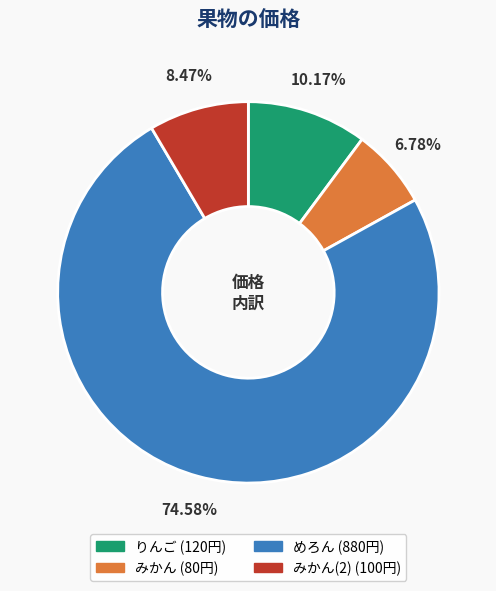

Is there any slice that represents more than half of the pie?

Yes